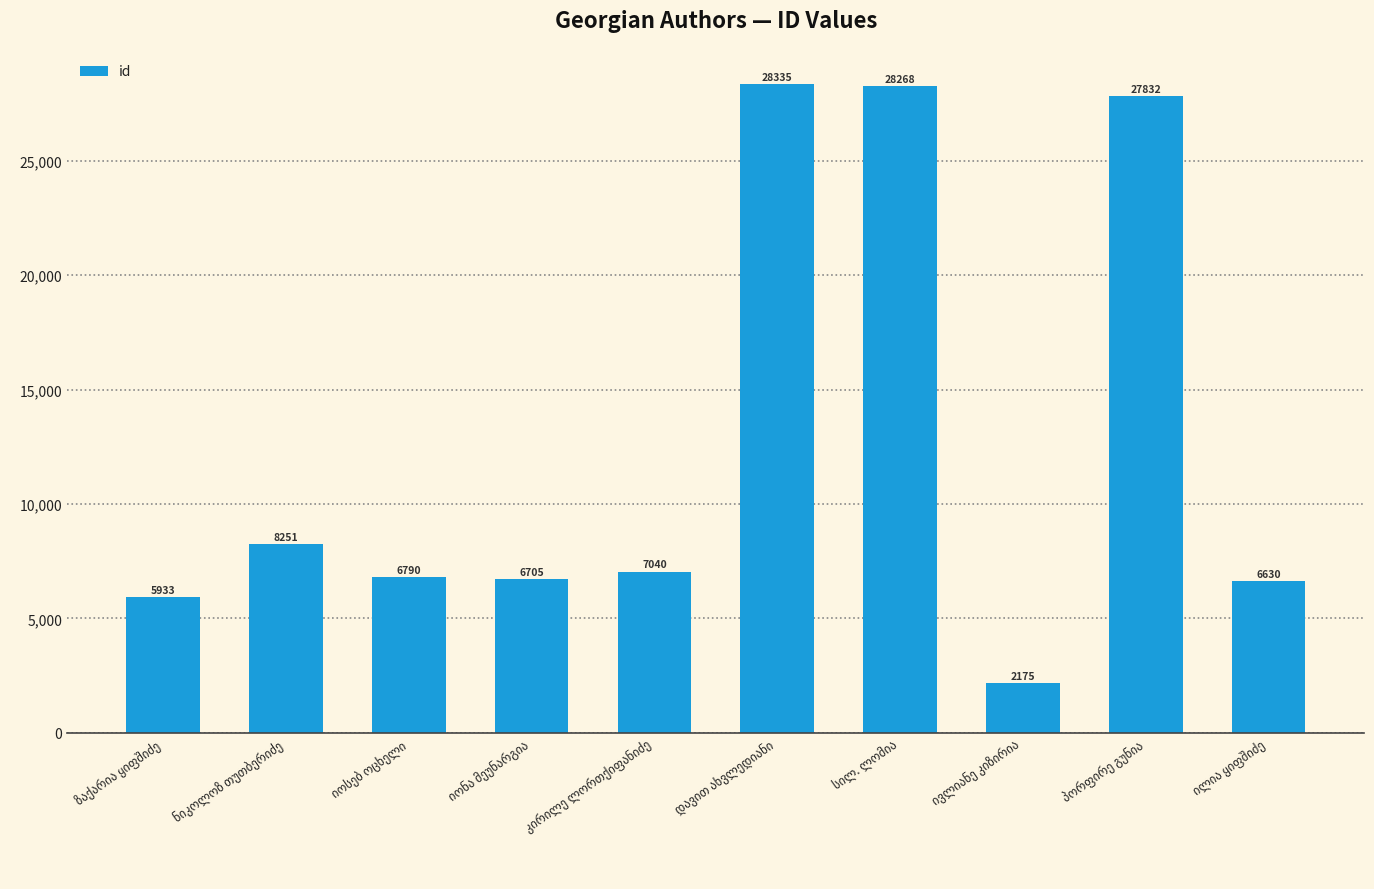

What is the difference between the maximum and minimum values?

26160